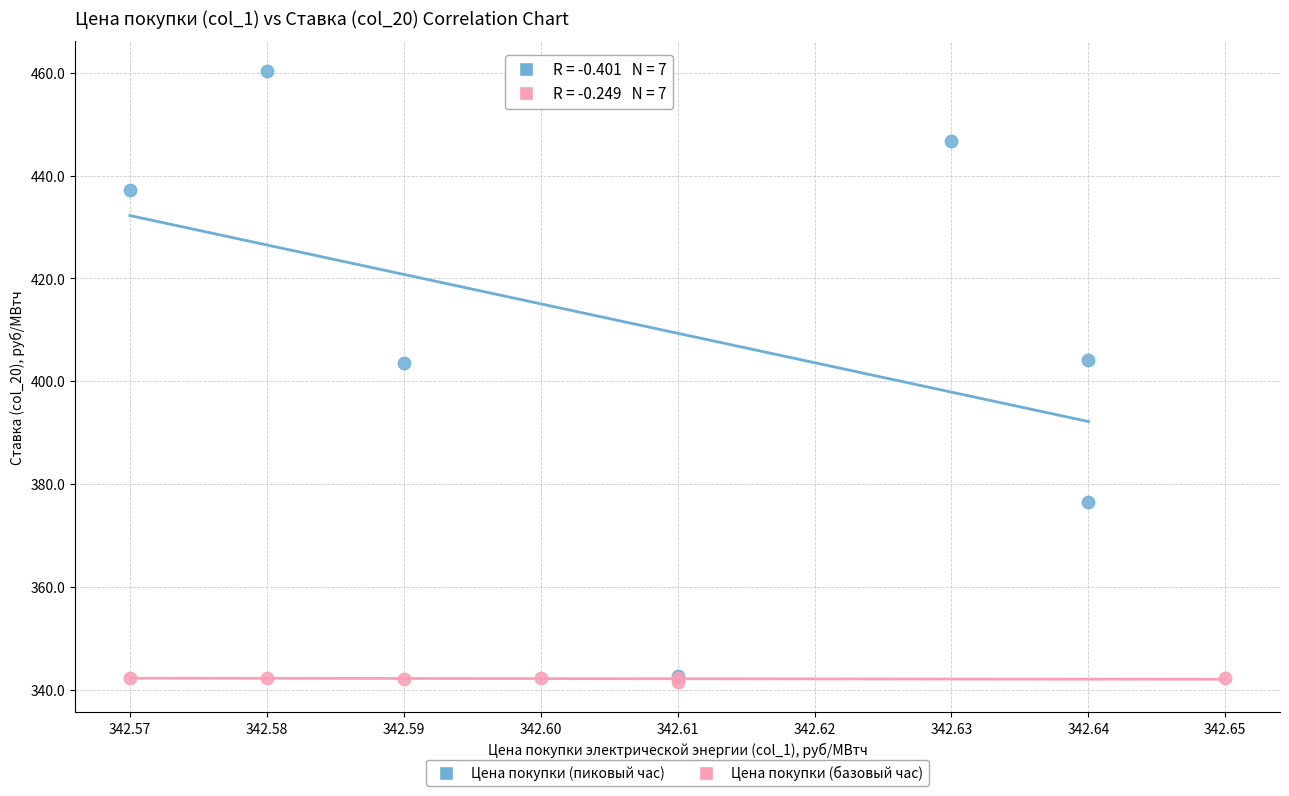

Which series contains the highest Y value?

Цена покупки (пиковый час)